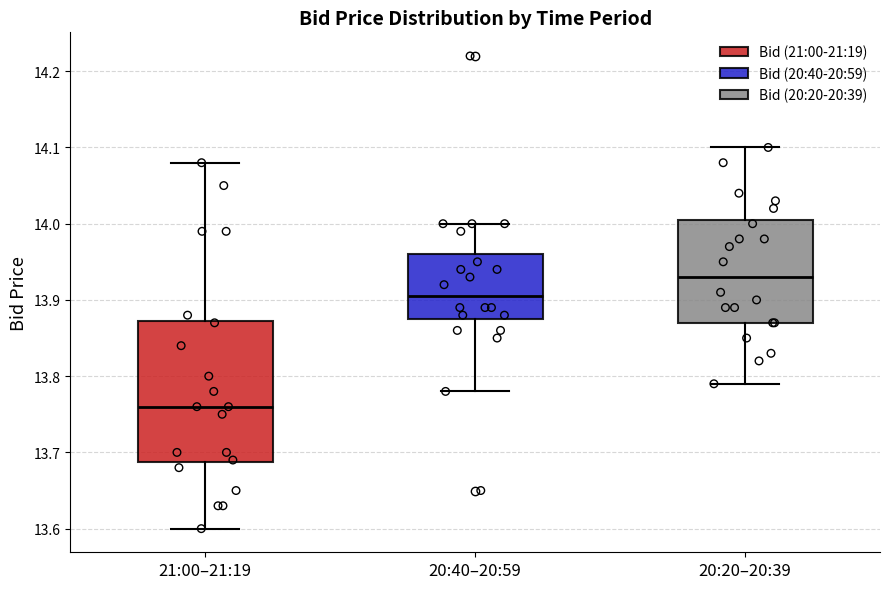

Where is the lower edge of the box for 20:20–20:39 on the y-axis? The values are not printed on the chart, so give them approximately, as read against the axis.

13.87